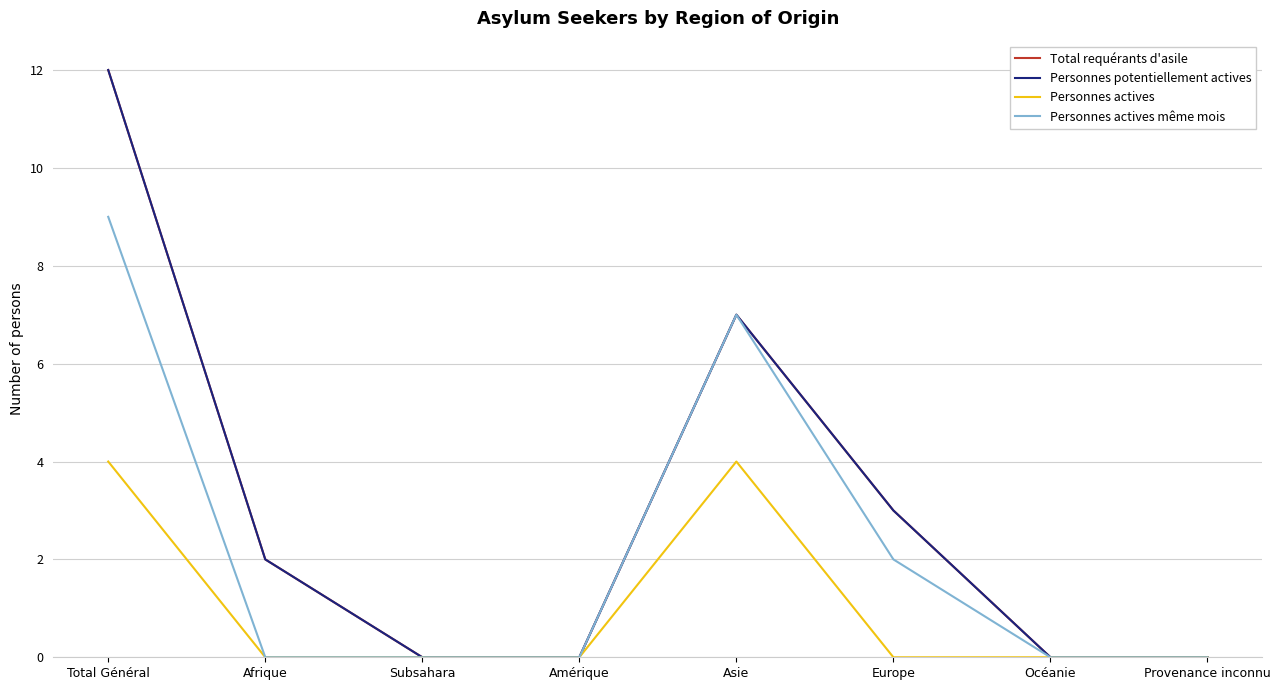

What is the difference between the second highest and minimum values in the Personnes actives series?

4